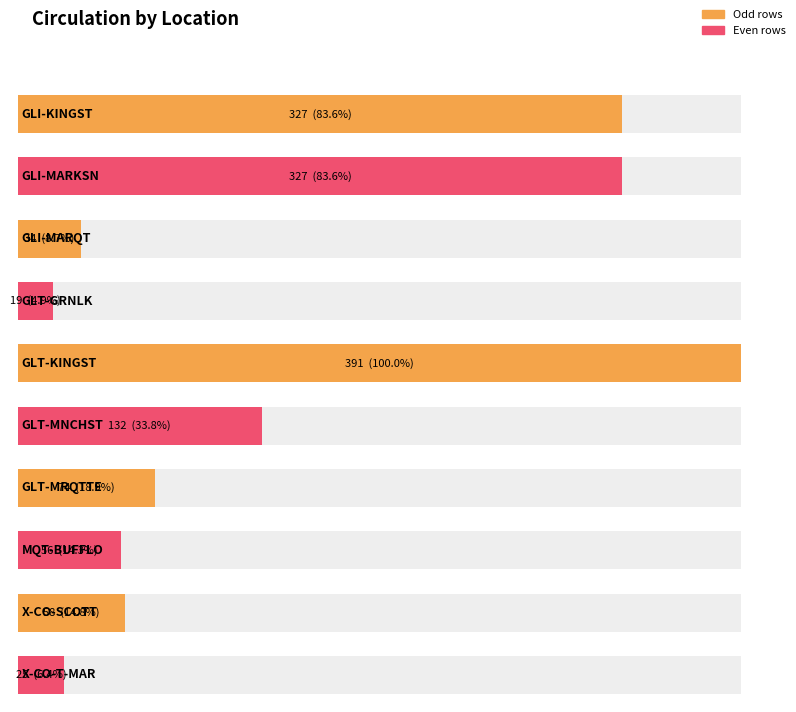

What is the greatest value displayed?

391